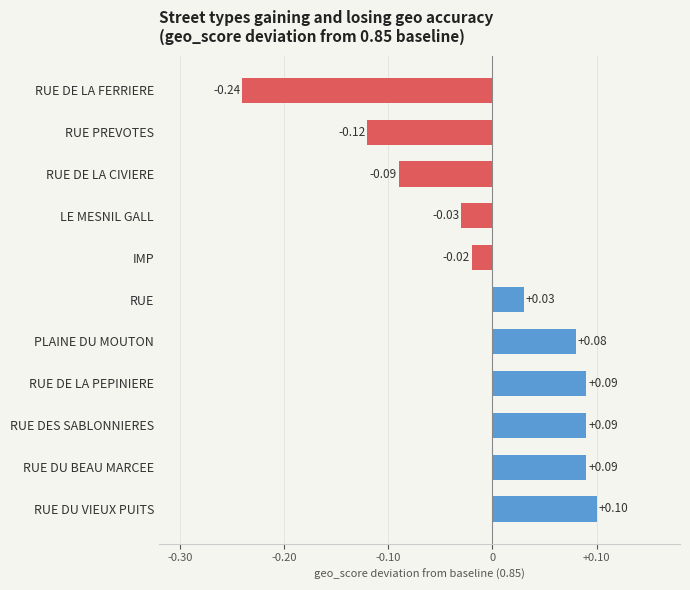

Which has a higher value, PLAINE DU MOUTON or RUE DE LA PEPINIERE?

RUE DE LA PEPINIERE